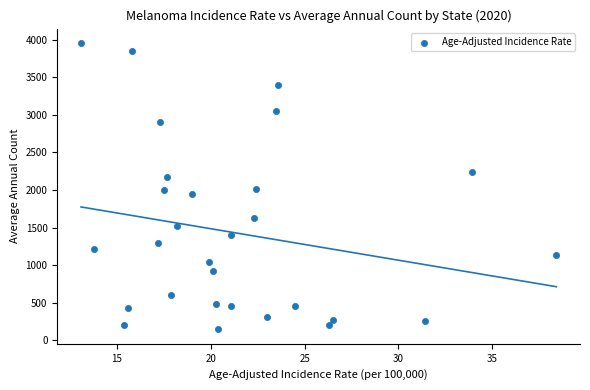

What is the range of Y values (max minus min)?

3811